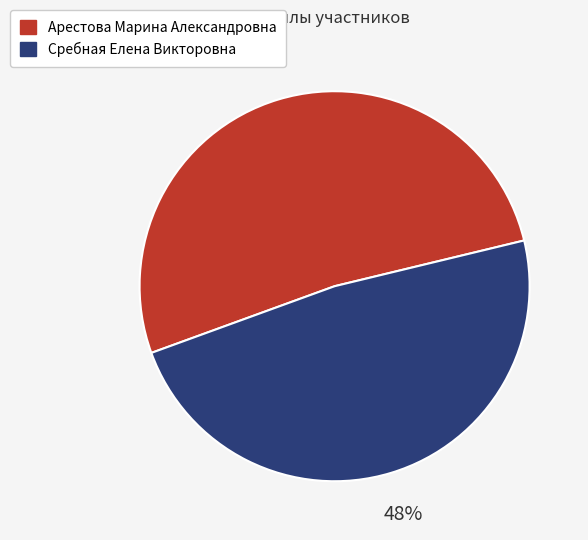

Between Арестова Марина Александровна and Сребная Елена Викторовна, which is larger?

Арестова Марина Александровна